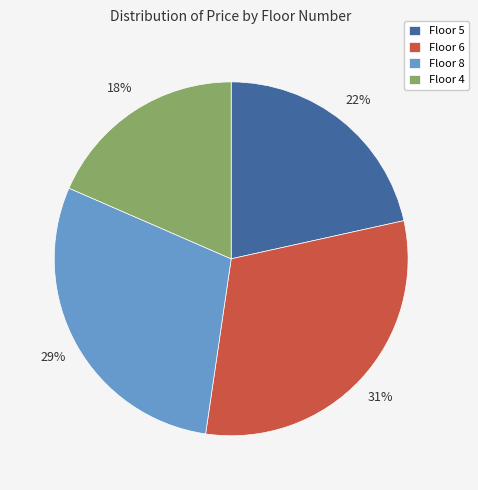

How many segments does this pie chart have?

4